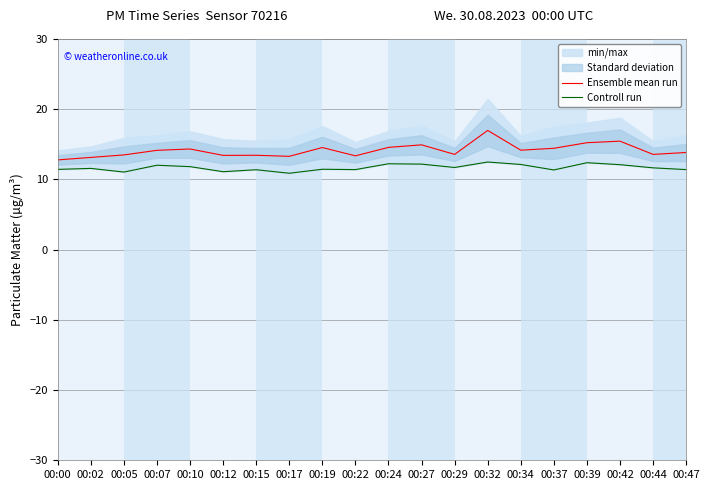

Reading right to left, extract all data points from this chart.

Ensemble mean run: 13.8	13.6	15.4	15.2	14.4	14.2	17.0	13.6	14.9	14.6	13.4	14.5	13.3	13.4	13.4	14.3	14.1	13.5	13.1	12.8
Controll run: 11.4	11.7	12.1	12.4	11.3	12.1	12.5	11.7	12.2	12.2	11.4	11.4	10.9	11.4	11.1	11.8	12.0	11.1	11.6	11.4